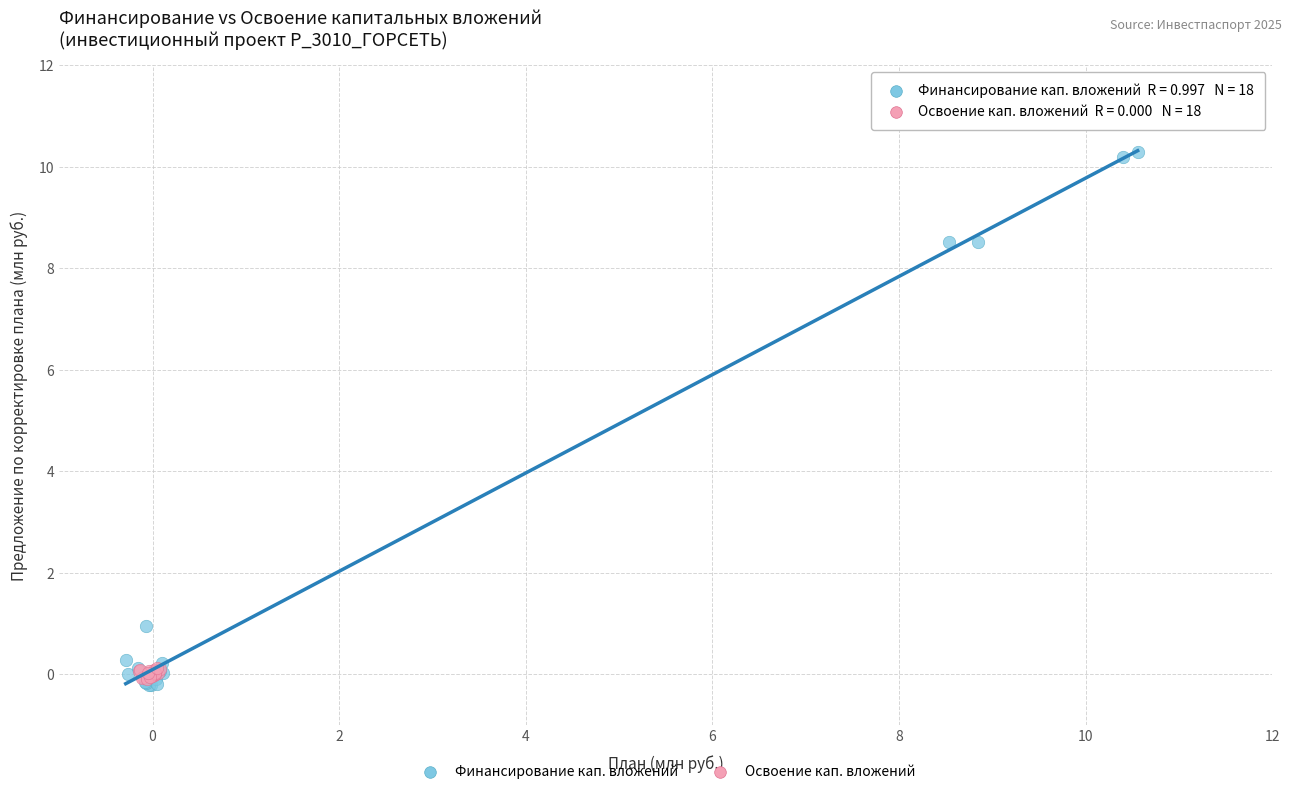

Which series reaches the maximum Y coordinate?

Финансирование кап. вложений